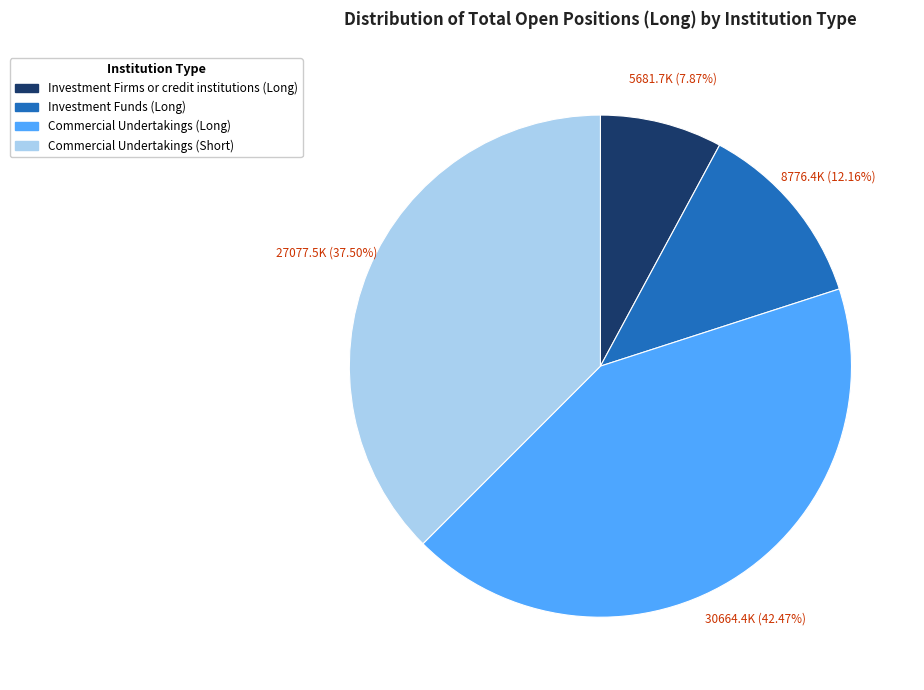

Count the number of slices in the pie.

4